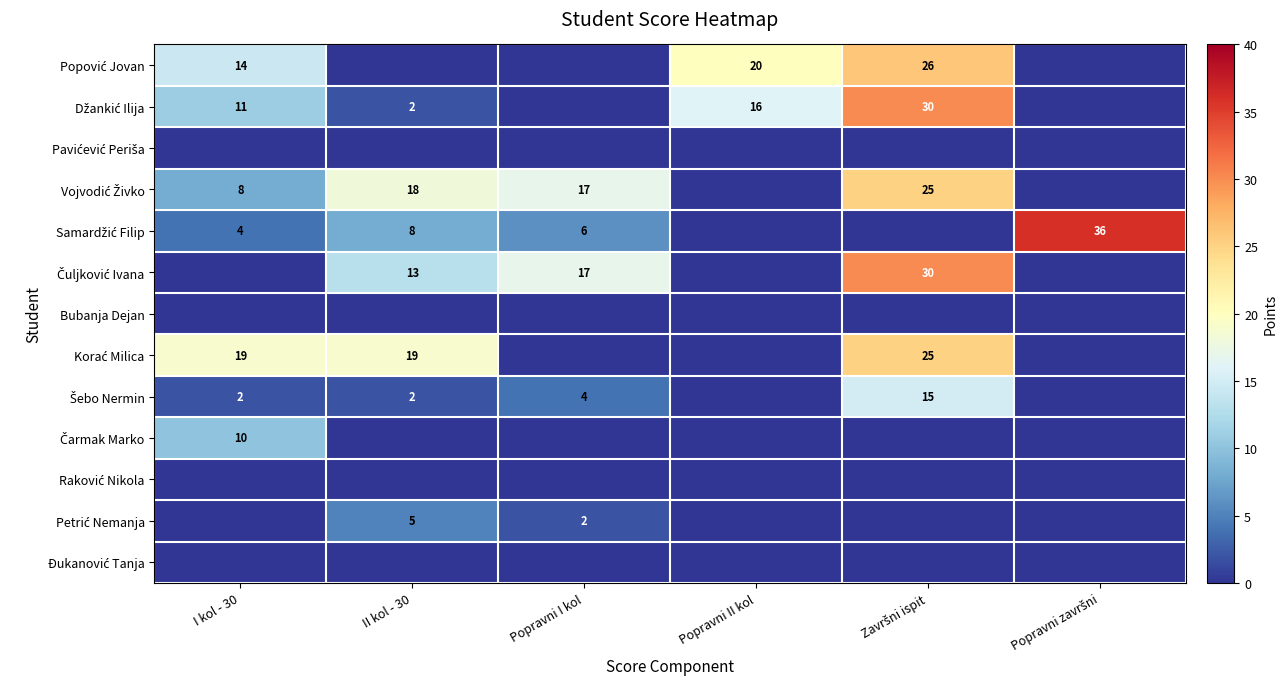

At which category is the sum across all series the highest?

Završni ispit